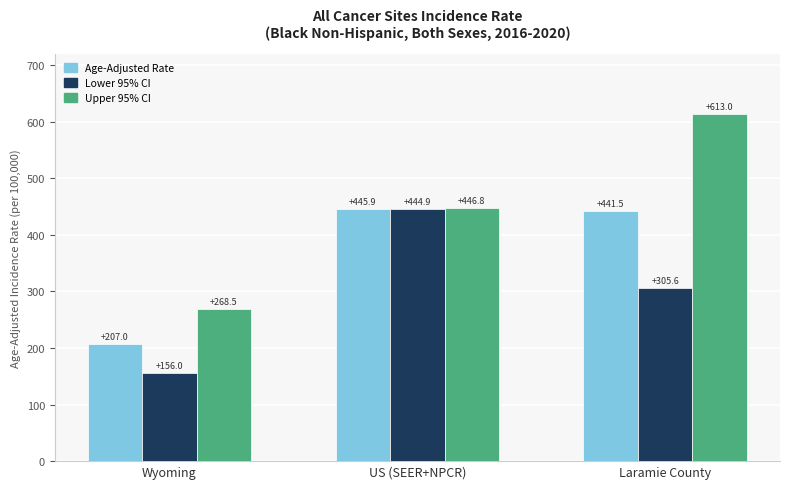

What is the sum of the Lower 95% CI values at Laramie County and US (SEER+NPCR)?

750.5